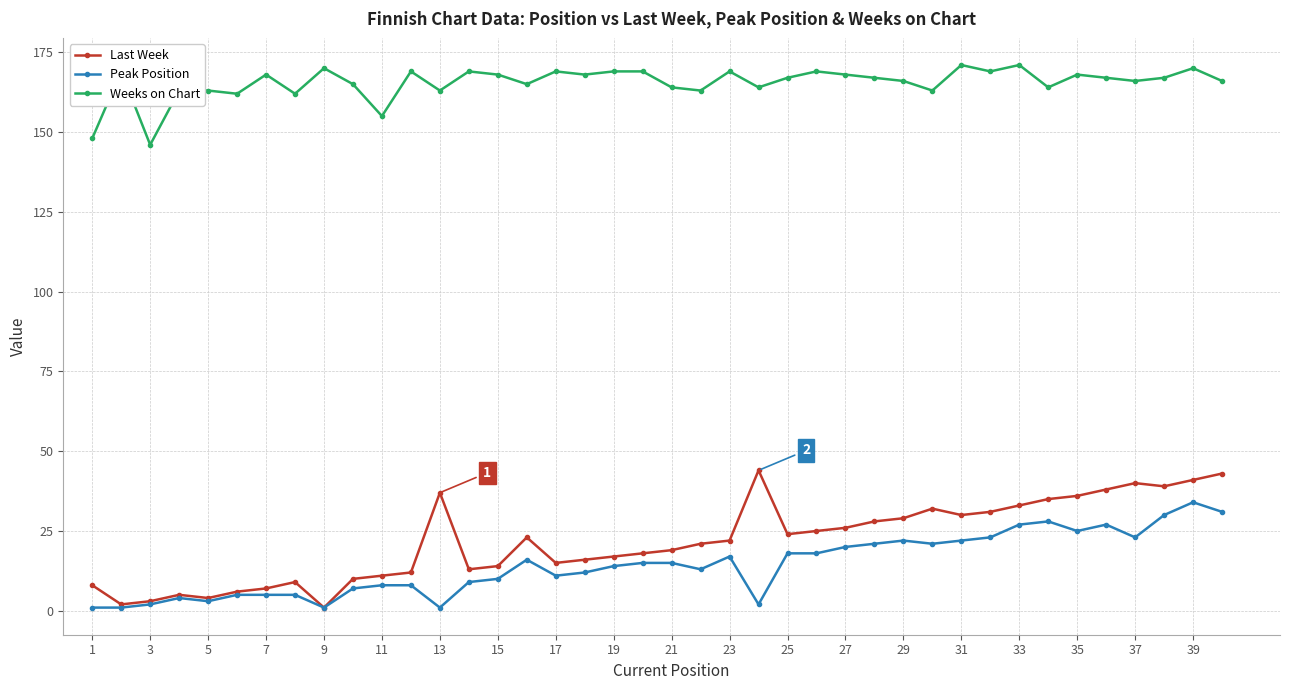

Reading right to left, transcribe all the data shown in this chart.

Last Week: 43	41	39	40	38	36	35	33	31	30	32	29	28	26	25	24	44	22	21	19	18	17	16	15	23	14	13	37	12	11	10	1	9	7	6	4	5	3	2	8
Peak Position: 31	34	30	23	27	25	28	27	23	22	21	22	21	20	18	18	2	17	13	15	15	14	12	11	16	10	9	1	8	8	7	1	5	5	5	3	4	2	1	1
Weeks on Chart: 166	170	167	166	167	168	164	171	169	171	163	166	167	168	169	167	164	169	163	164	169	169	168	169	165	168	169	163	169	155	165	170	162	168	162	163	163	146	169	148